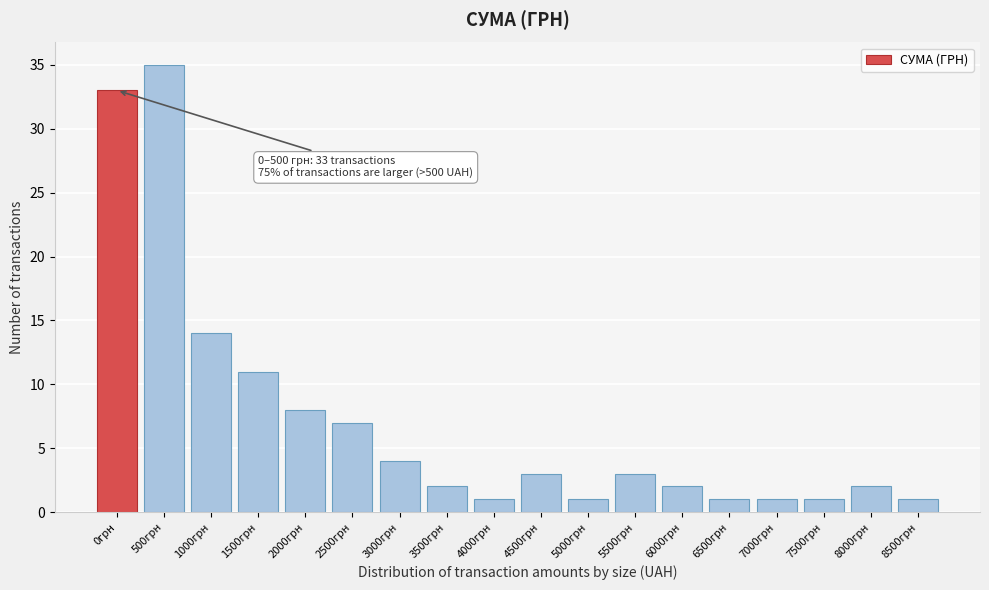

Reading right to left, extract all data points from this chart.

8500грн=1	8000грн=2	7500грн=1	7000грн=1	6500грн=1	6000грн=2	5500грн=3	5000грн=1	4500грн=3	4000грн=1	3500грн=2	3000грн=4	2500грн=7	2000грн=8	1500грн=11	1000грн=14	500грн=35	0грн=33